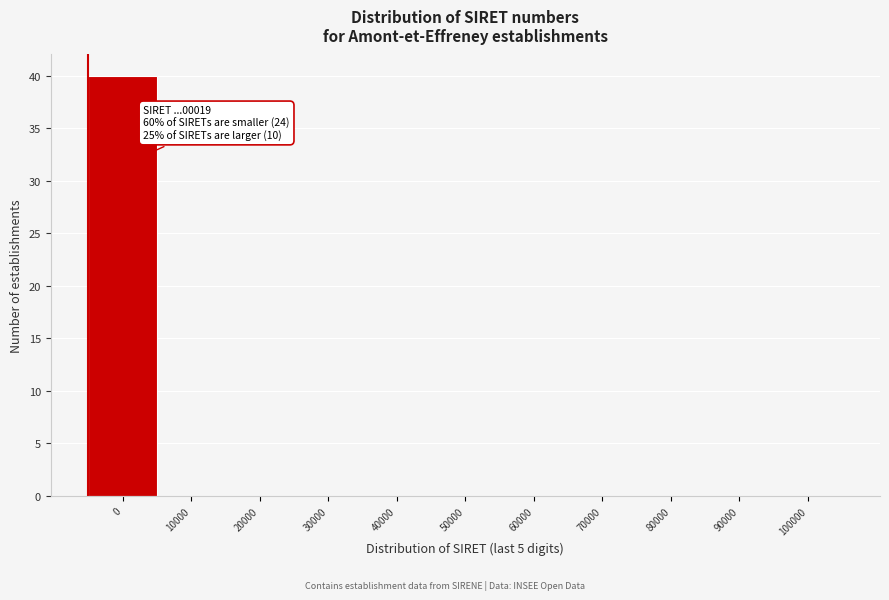

Reading right to left, list all the values displayed in this chart.

100000=0	90000=0	80000=0	70000=0	60000=0	50000=0	40000=0	30000=0	20000=0	10000=0	0=40